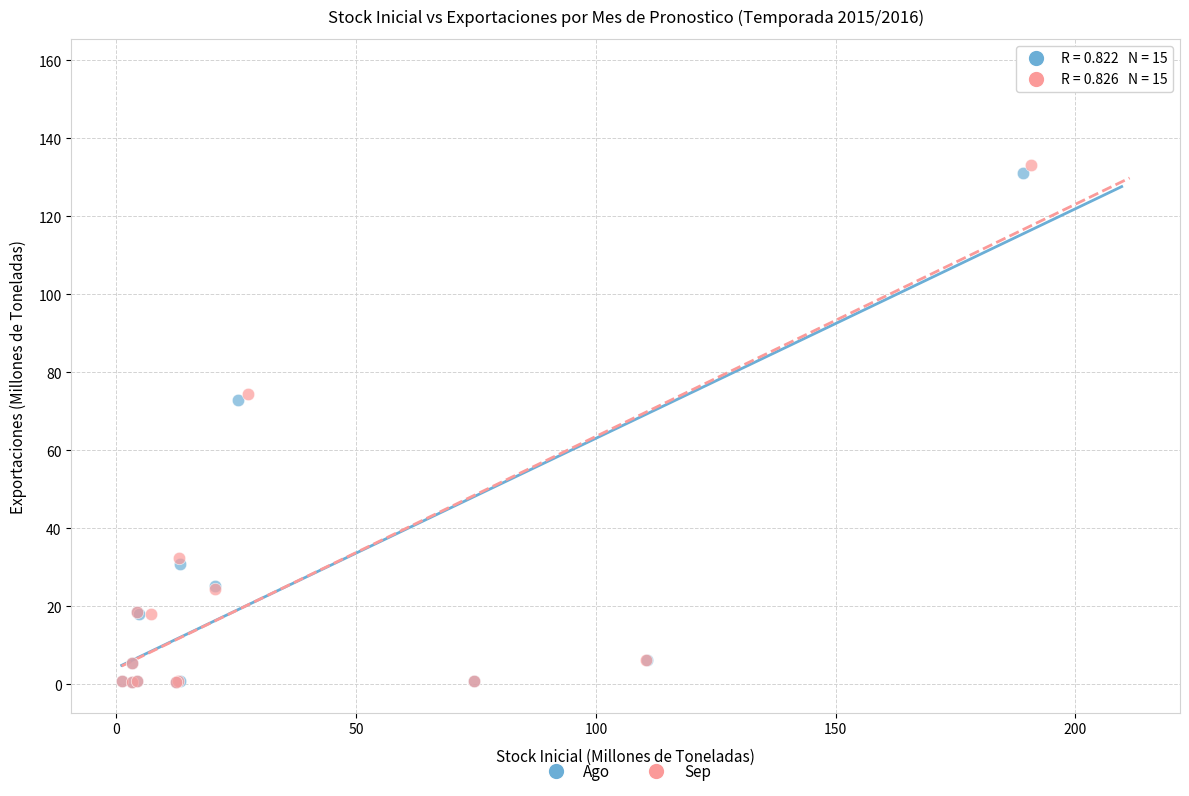

Which series has the widest spread of Y values?

Sep